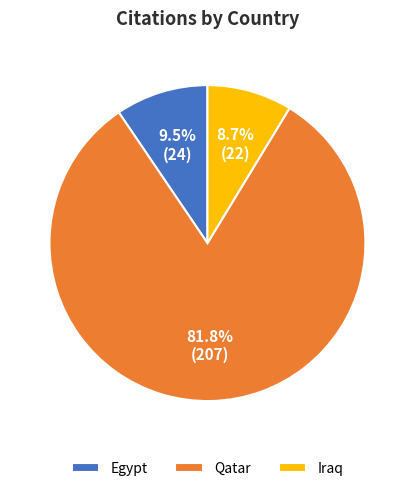

Is there a majority slice in this chart?

Yes